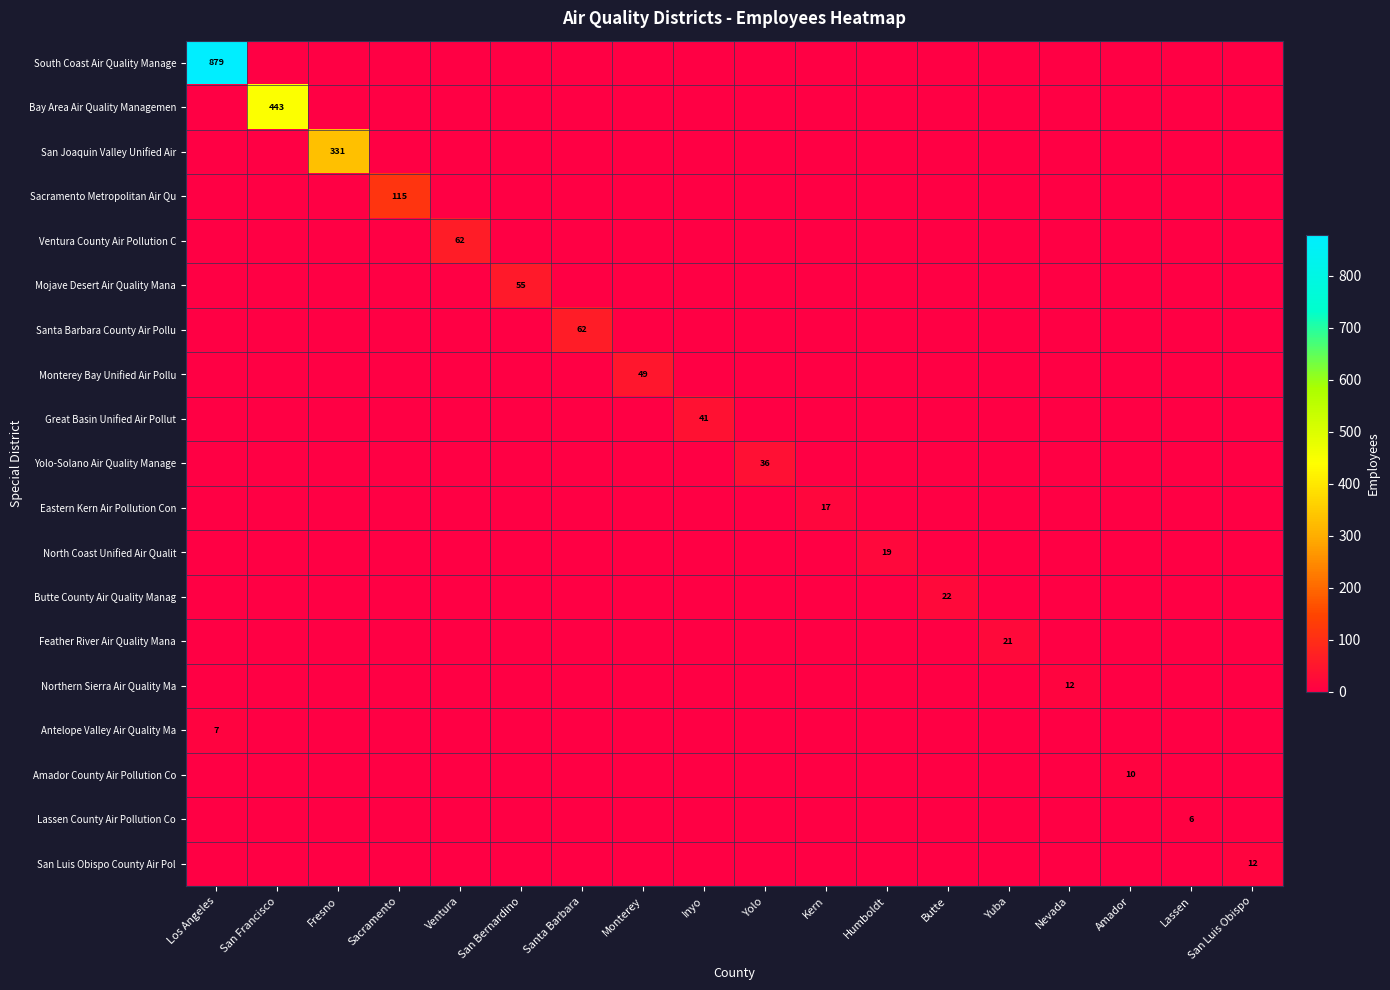

List the labels in order of Lassen County Air Pollution Co value, largest first.

Lassen, Los Angeles, San Francisco, Fresno, Sacramento, Ventura, San Bernardino, Santa Barbara, Monterey, Inyo, Yolo, Kern, Humboldt, Butte, Yuba, Nevada, Amador, San Luis Obispo